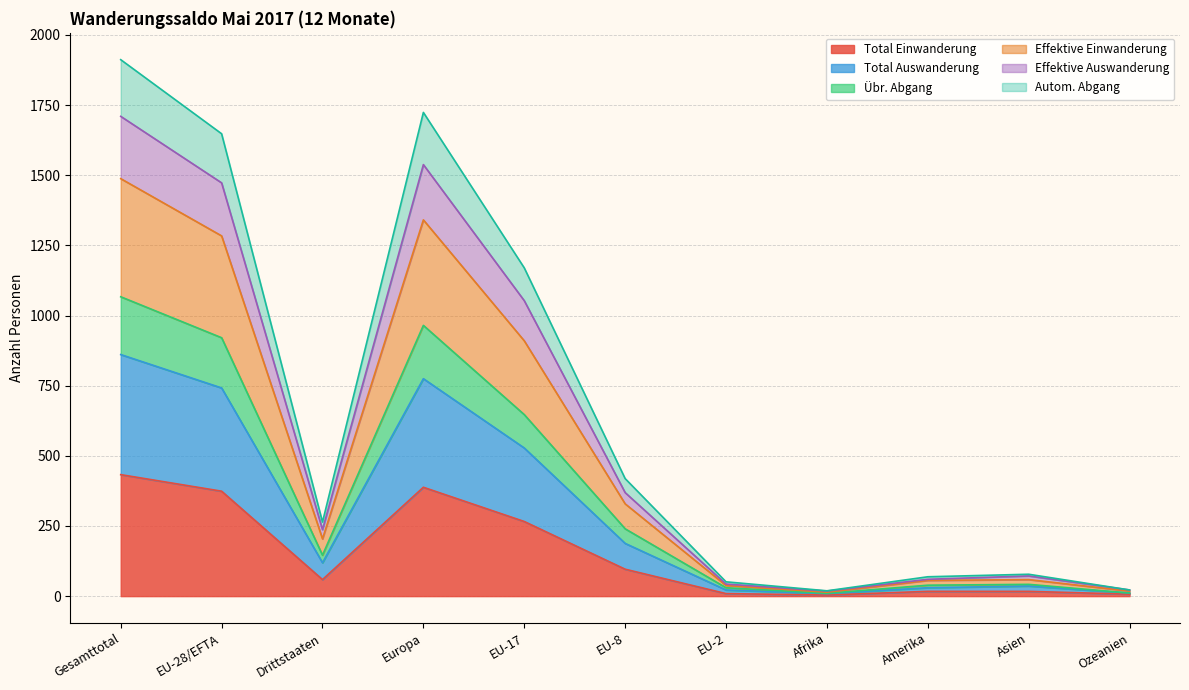

At which label does Total Einwanderung reach its peak?

Gesamttotal